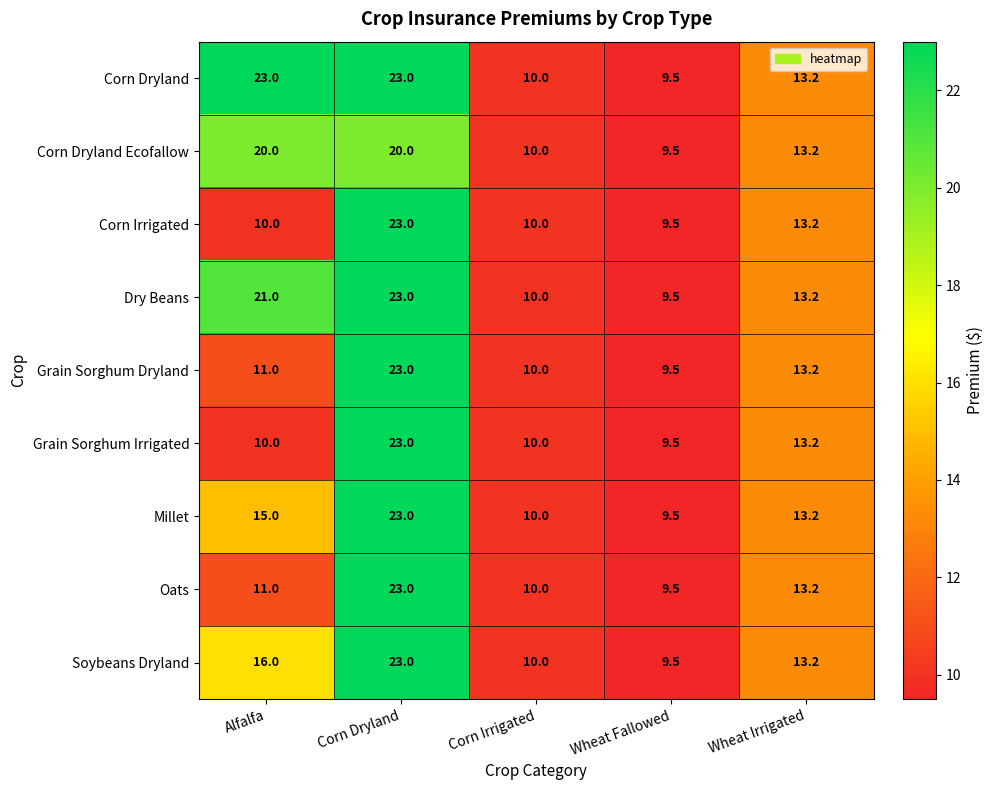

How many categories are shown in the chart?

5